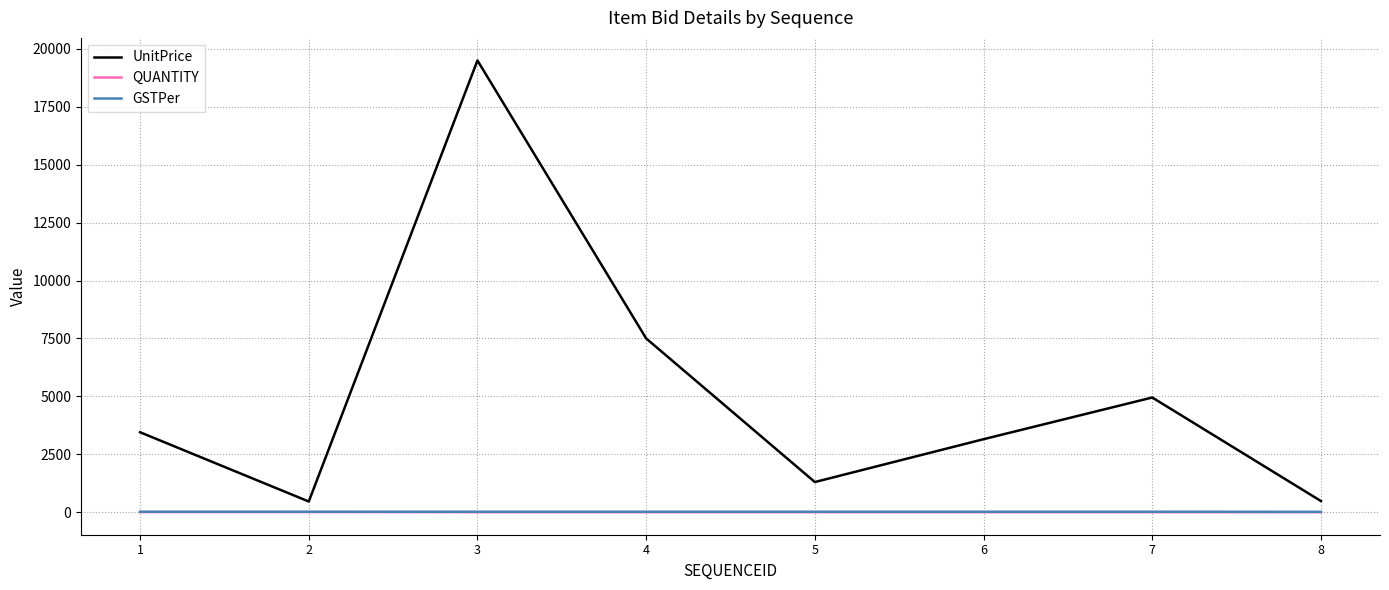

Which series changed the most between 2 and 7?

UnitPrice